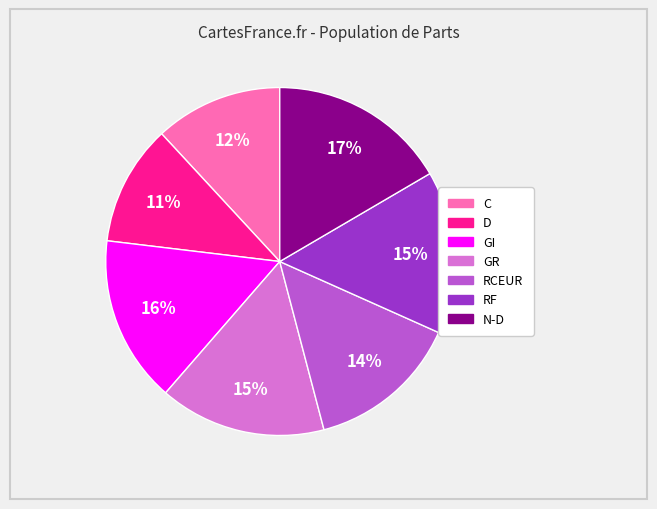

To the nearest percent, what is the average slice percentage?

14%